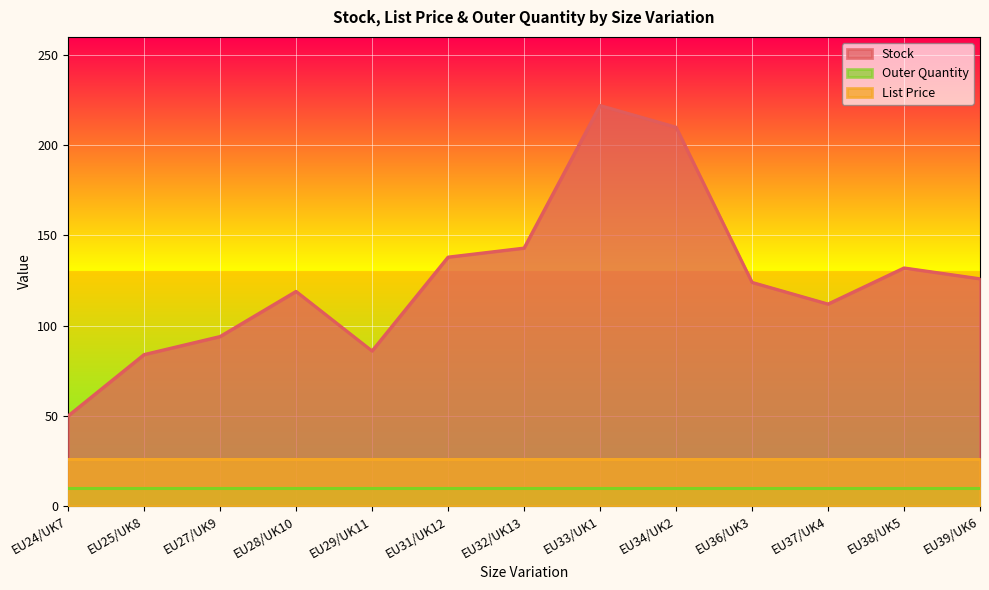

Where is Stock nearest to the value 136?

EU31/UK12